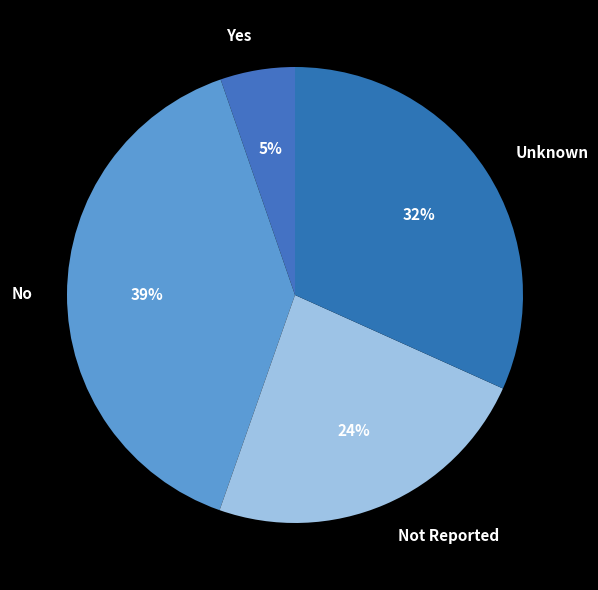

Which slice is the largest?

No